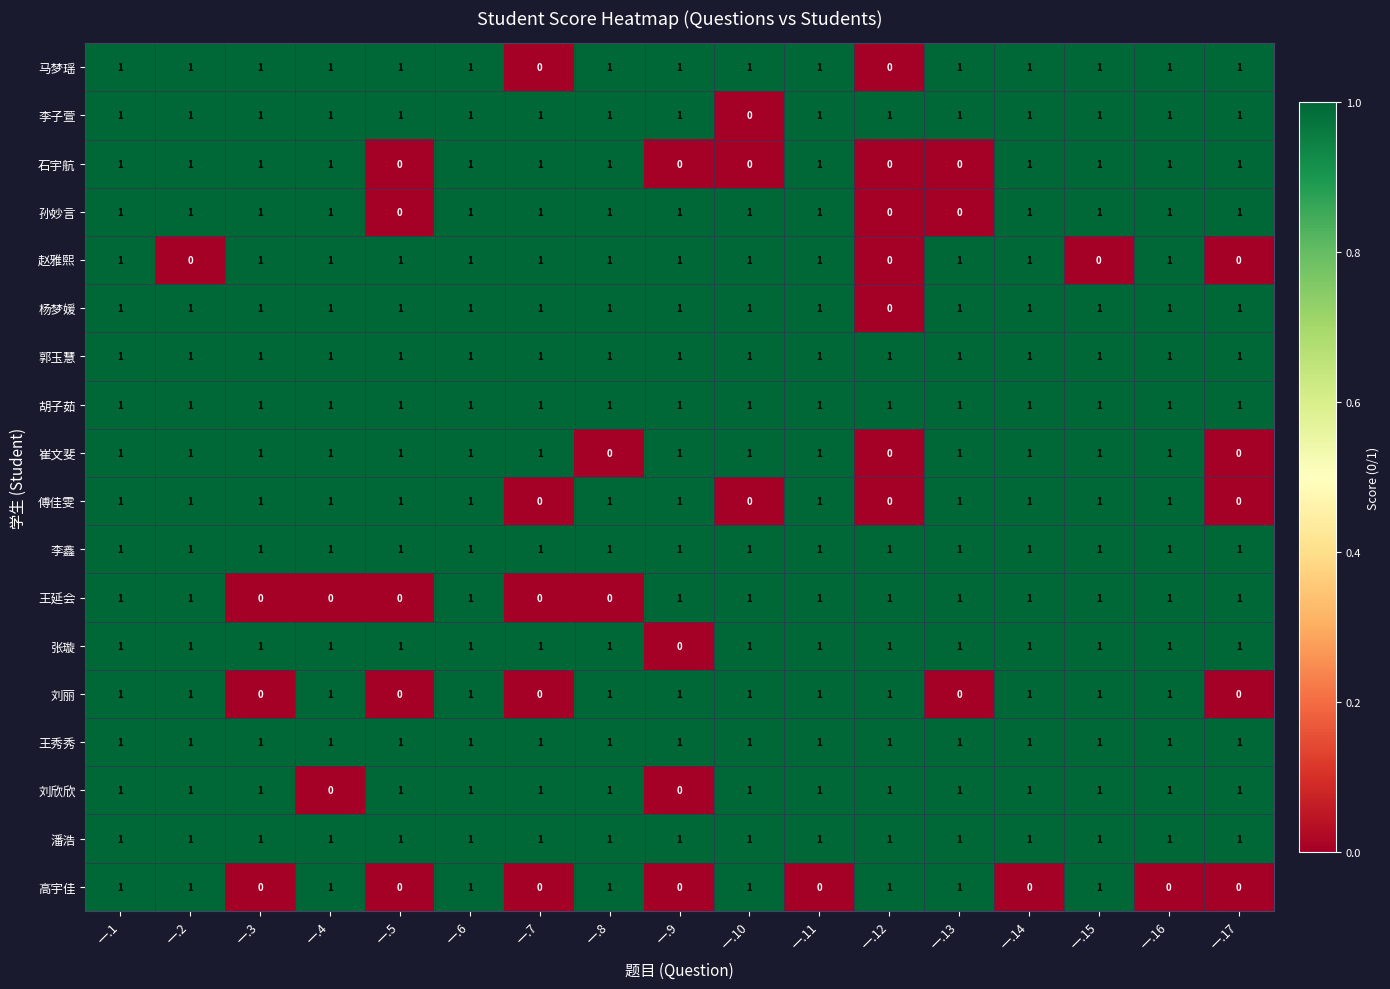

Count the 李子萱 values in the range 1 to 2.

16